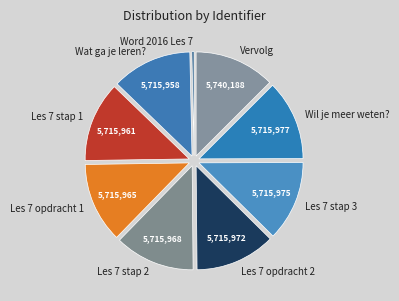

How many segments does this pie chart have?

9